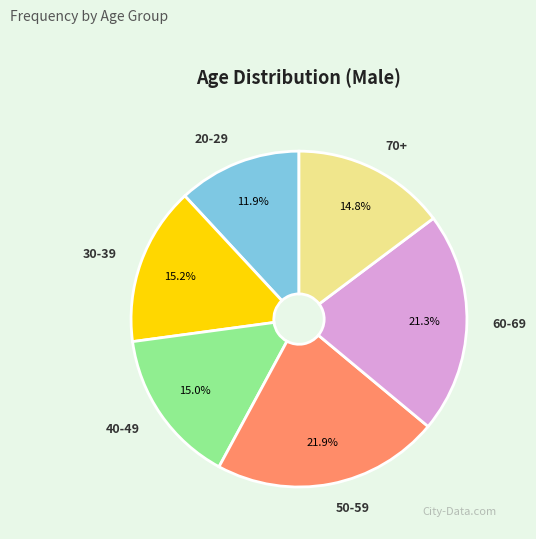

Is it true that 60-69 is 21% of the pie?

True